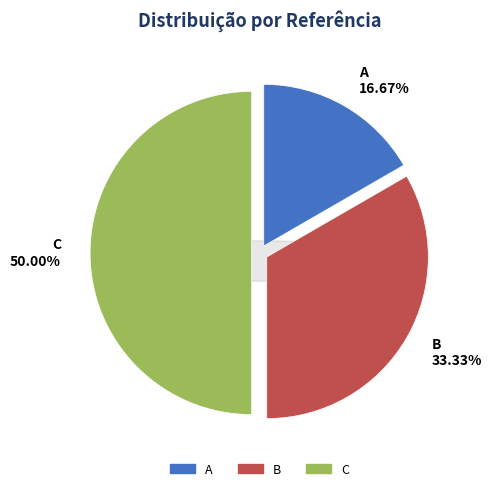

Is there a majority slice in this chart?

No